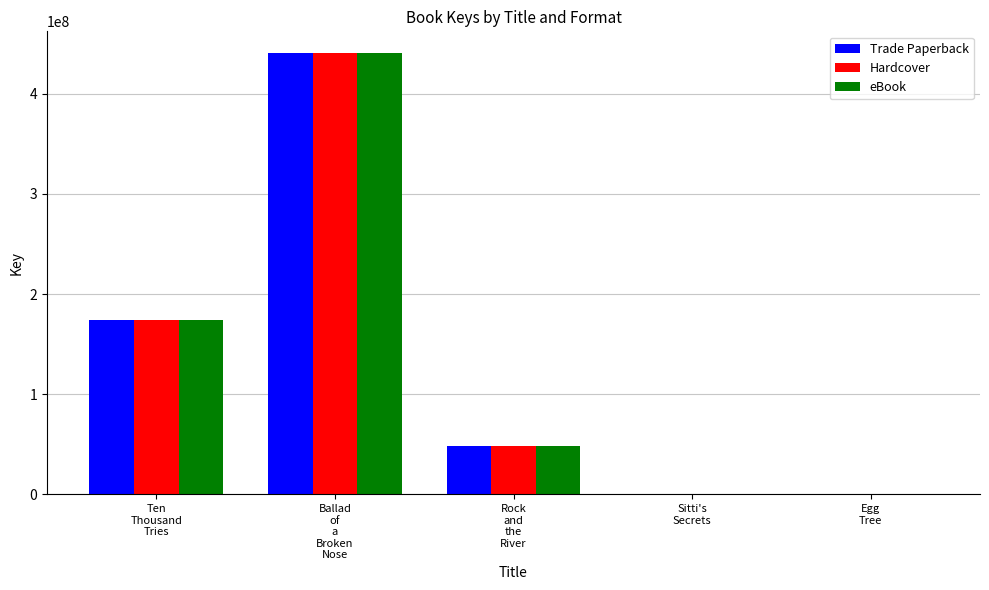

What is the sum of all Hardcover values?

663292847